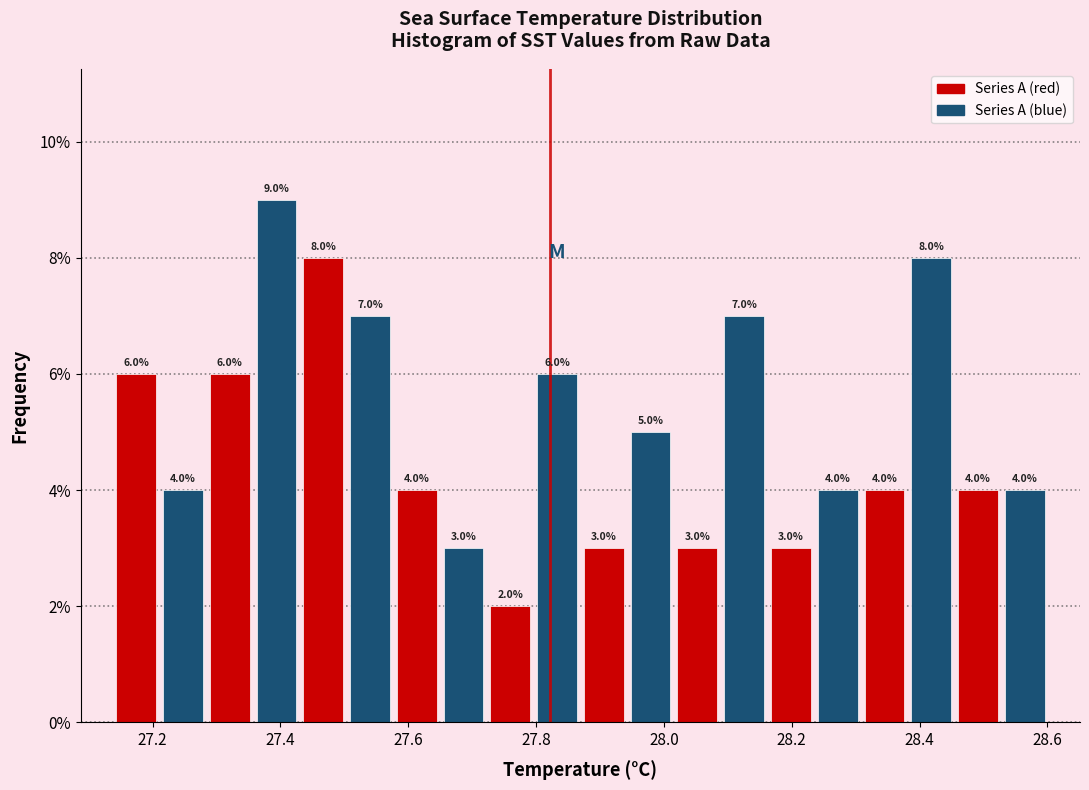

Around what value on the x-axis is the tallest bar? Give the approximate position of its centre, as read against the axis.

27.40